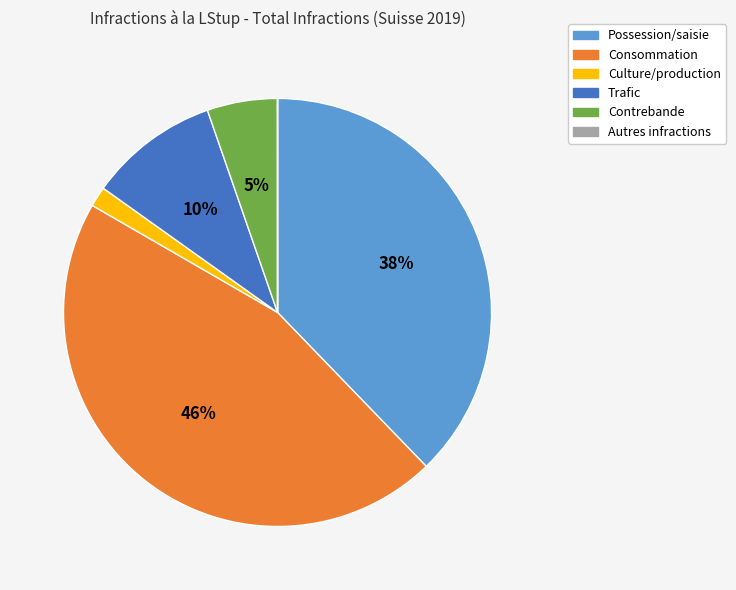

To the nearest percent, what portion does Possession/saisie represent?

38%